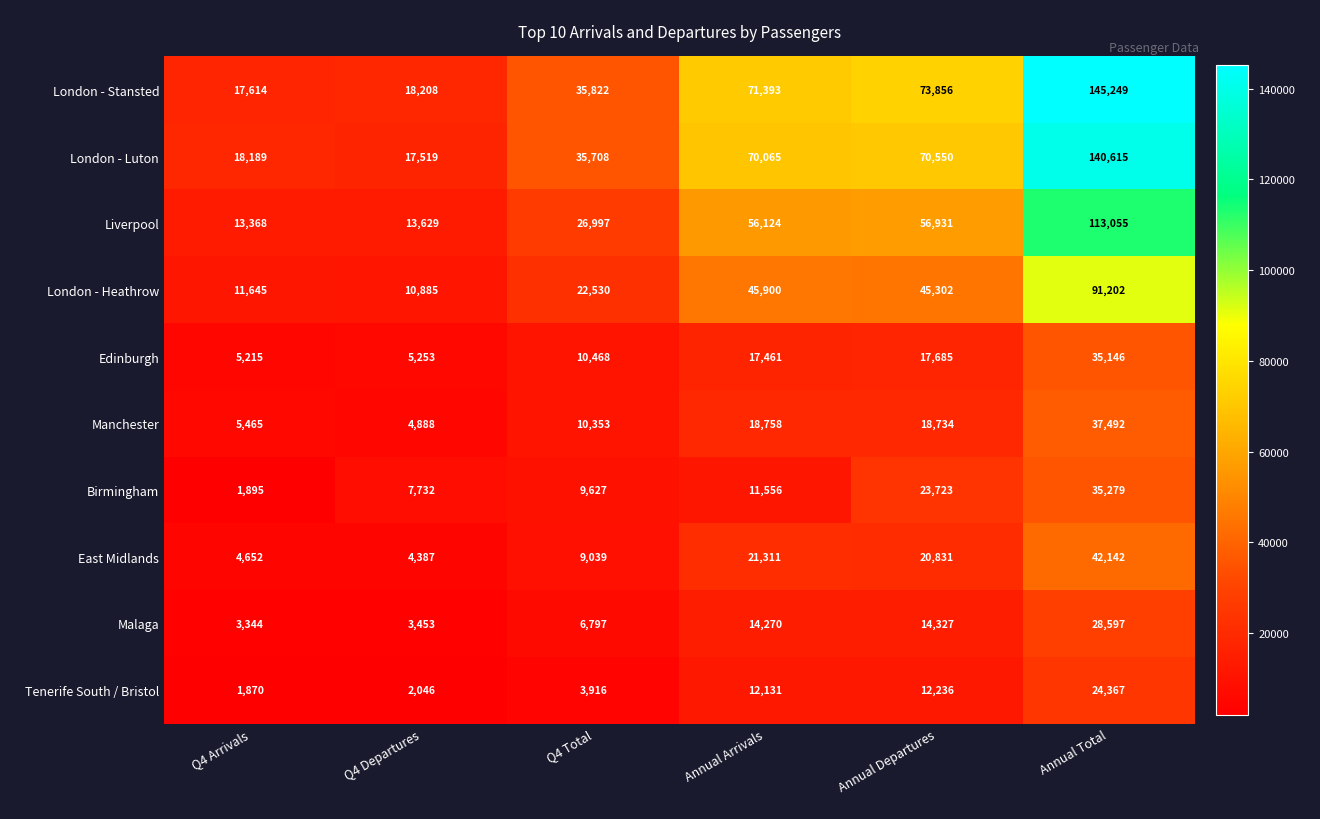

Which series has the largest total across all categories?

London - Stansted